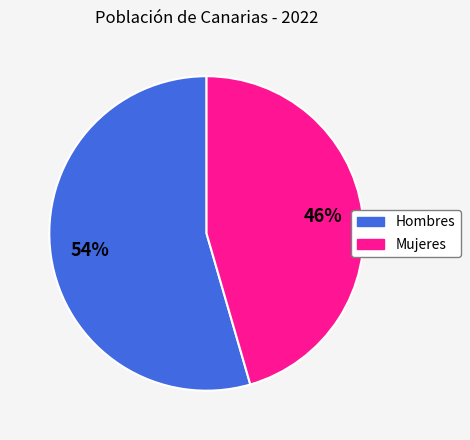

To the nearest percent, what is the average slice percentage?

50%